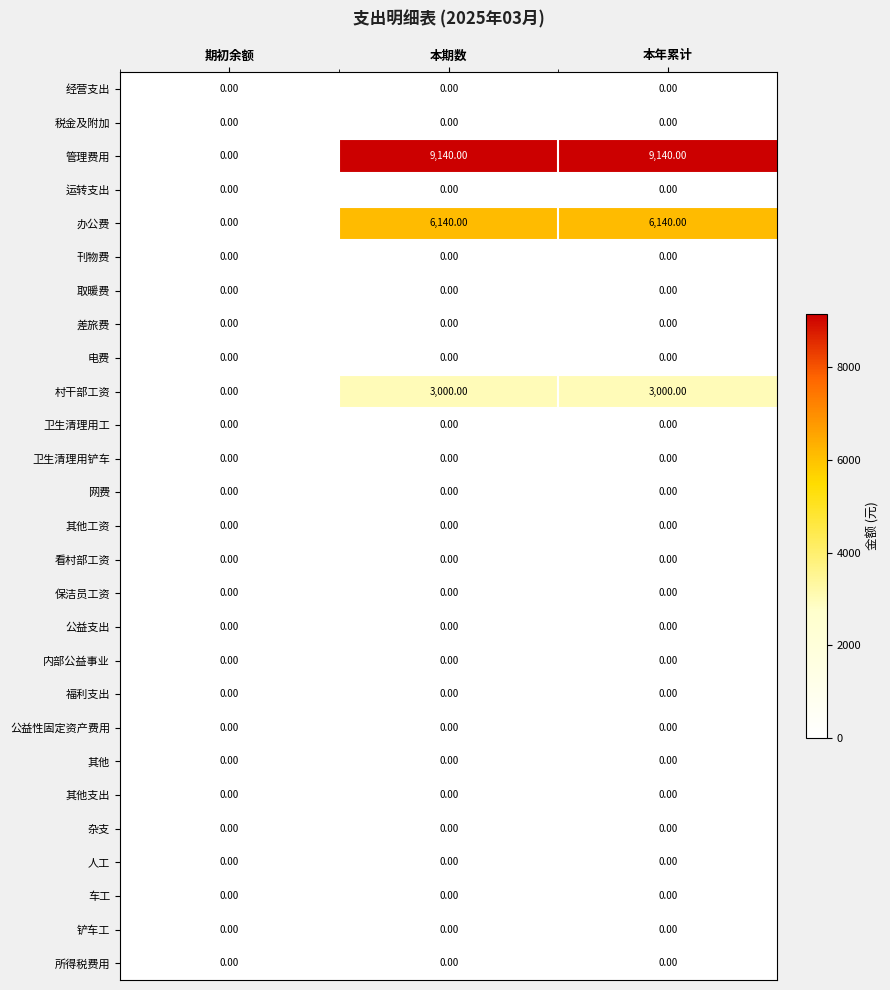

Which series has the largest total across all categories?

管理费用